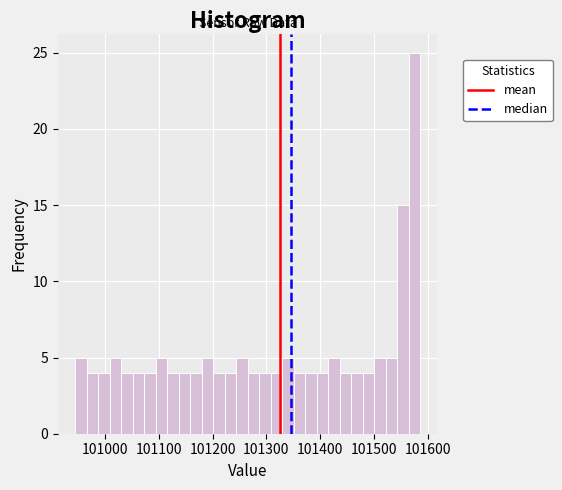

Read against the x-axis, roughly where is the centre of the tallest bar?

101570